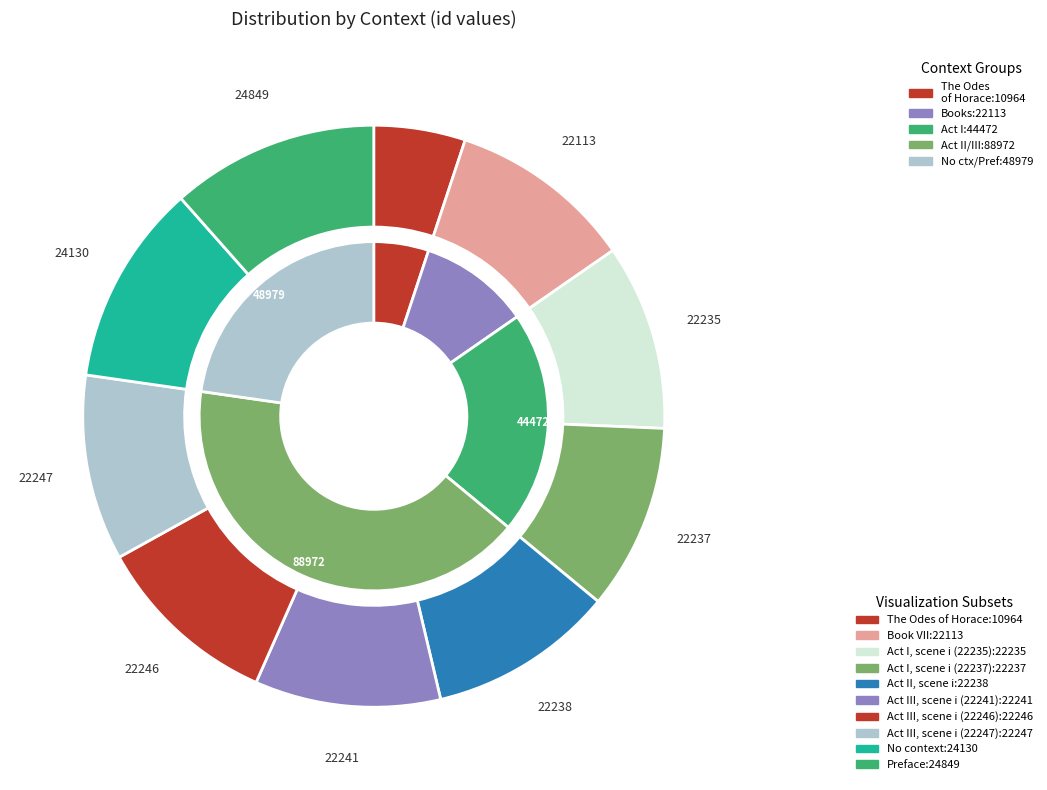

Is Act I, scene i (22235) the majority of the pie?

No